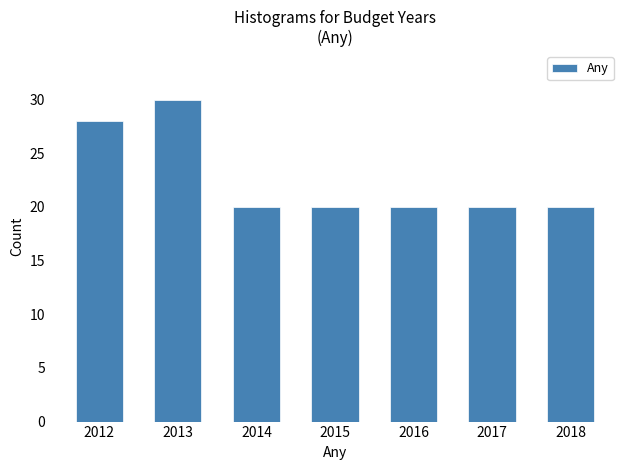

Reading left to right, extract all data points from this chart.

28	30	20	20	20	20	20